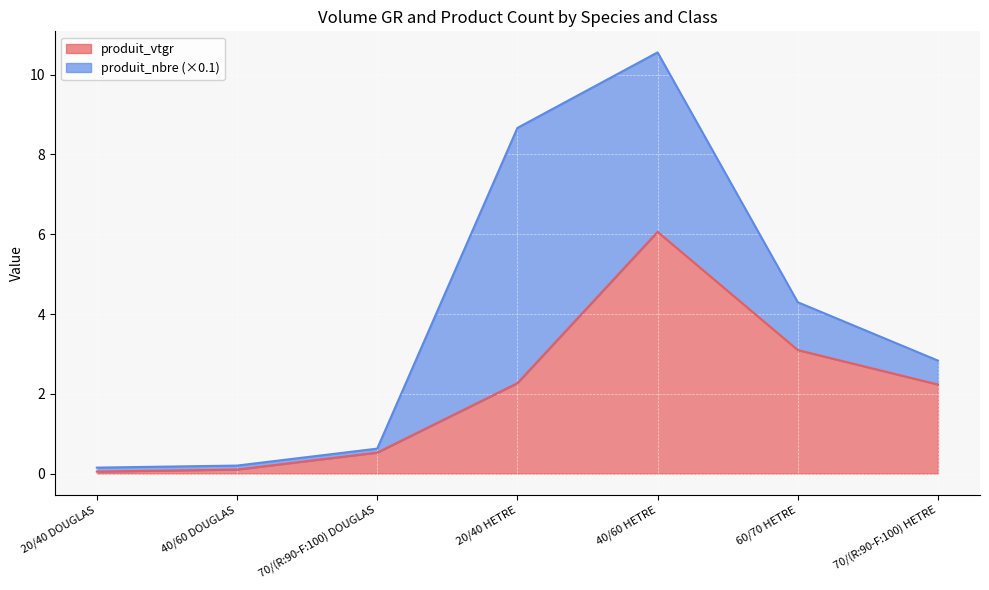

What is the value of the 6th point from the left?

3.1